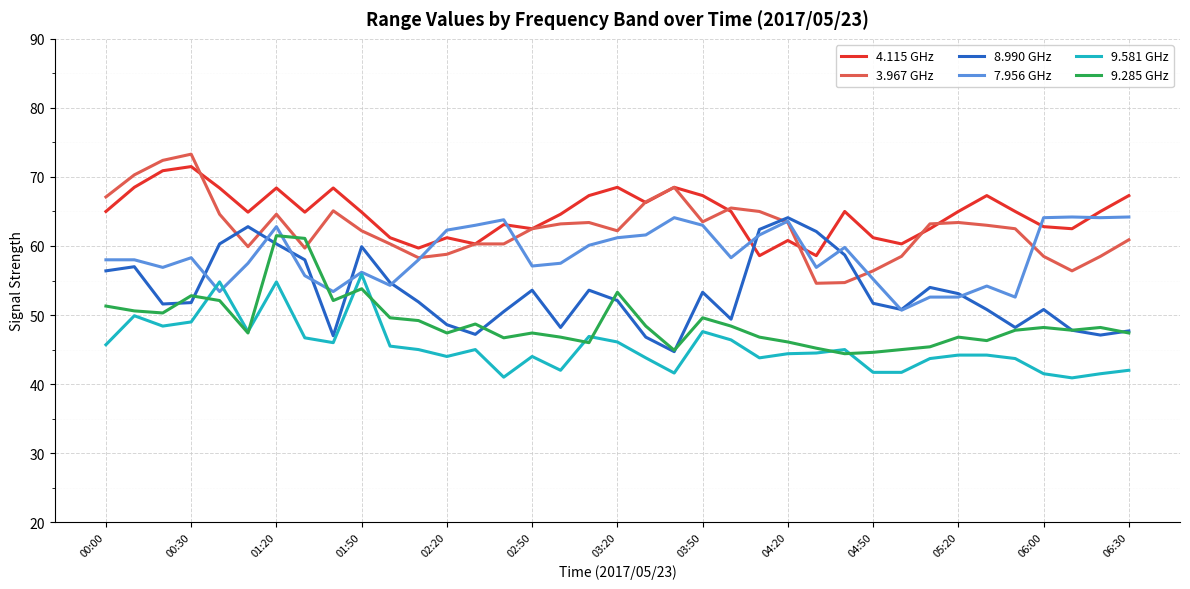

True or false: 4.115 GHz and 8.990 GHz cross at least once.

True